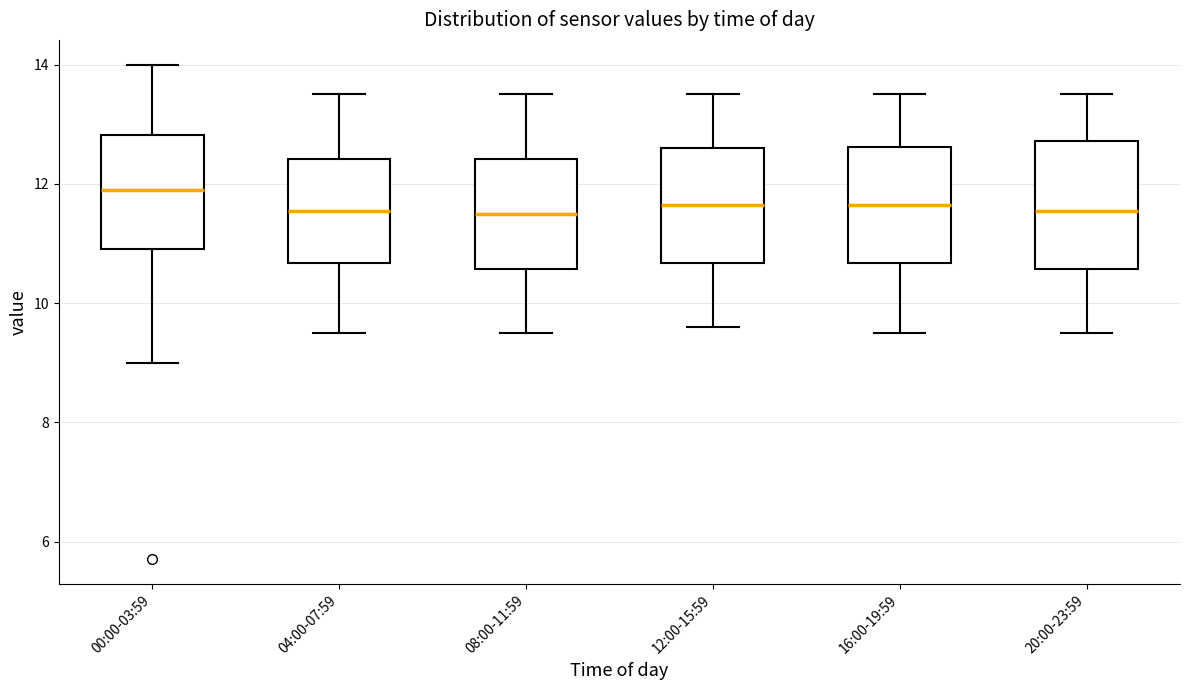

Which box has the highest median line?

00:00-03:59